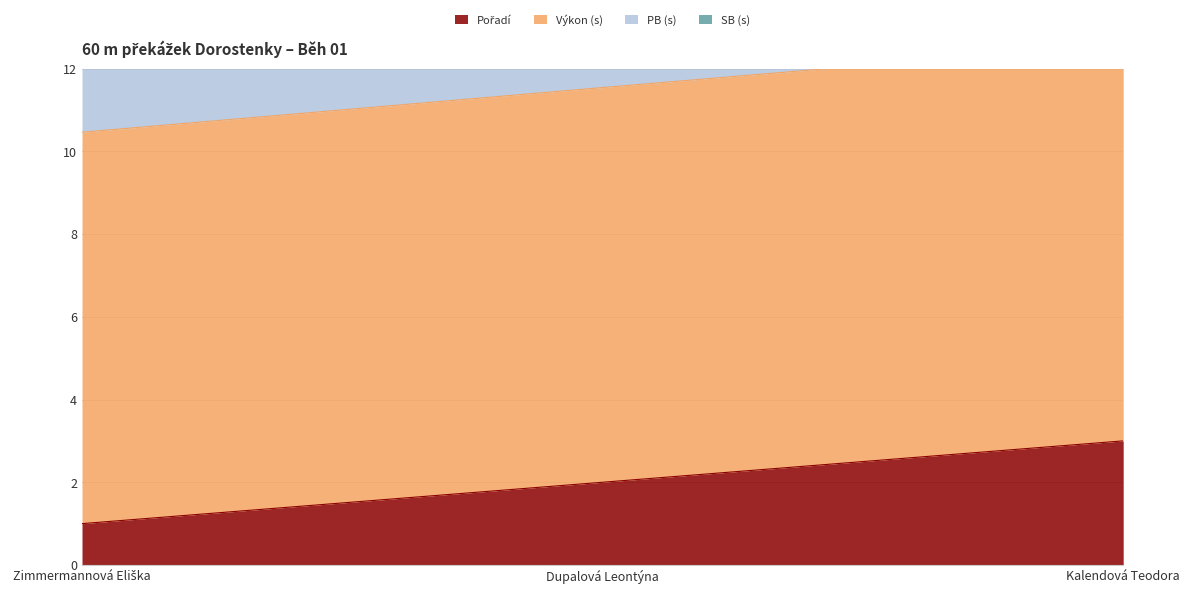

What are all the series names shown in the legend?

Pořadí, Výkon (s), PB (s), SB (s)